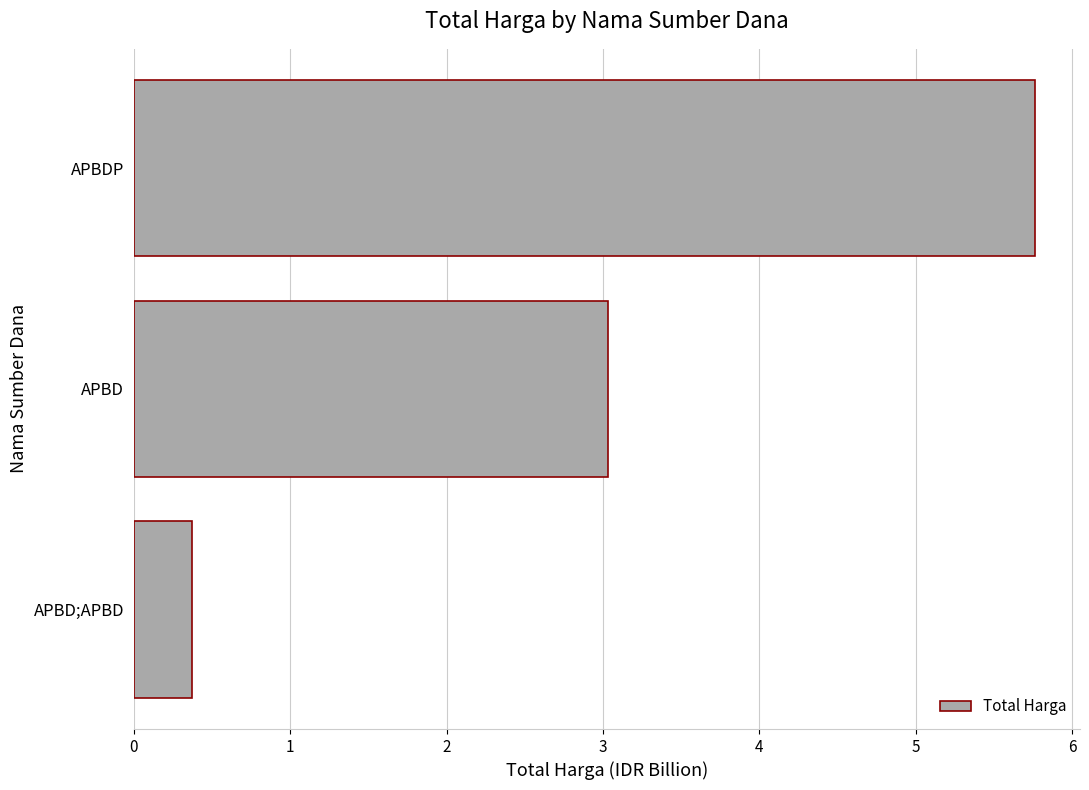

Reading bottom to top, what are all the values shown in this chart?

APBD;APBD=0.4	APBD=3.0	APBDP=5.8